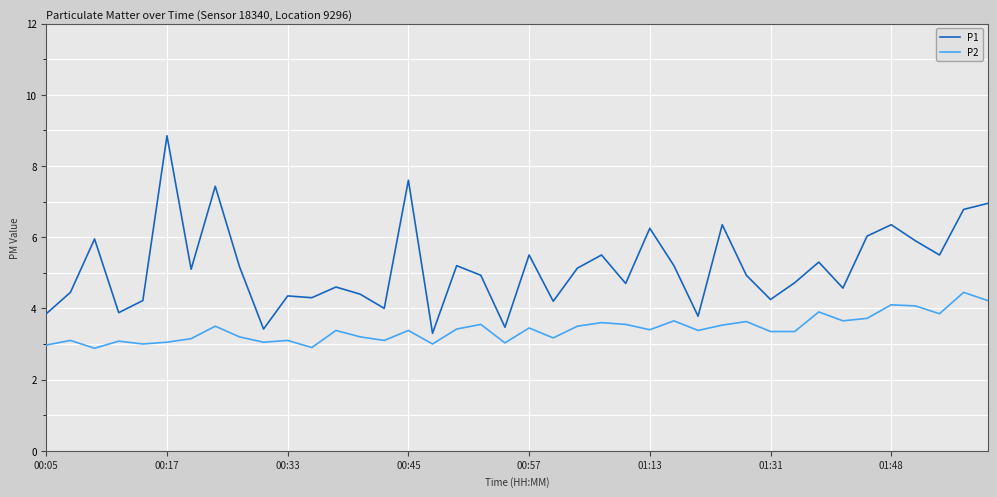

What is the difference between the maximum and minimum values in the P2 series?

1.6